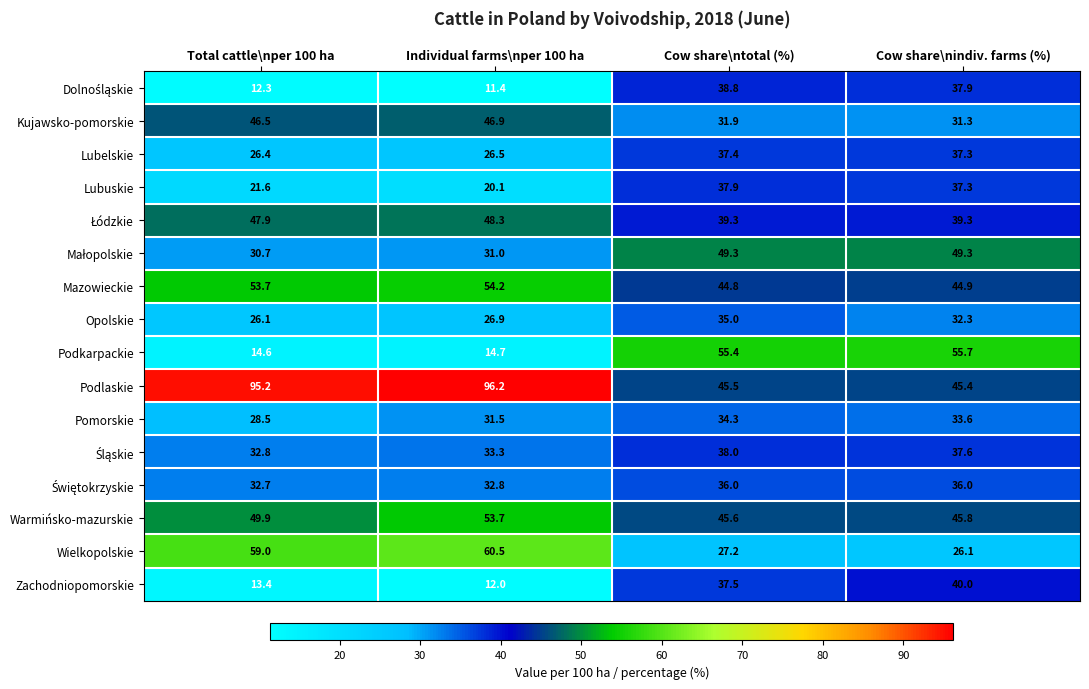

List the labels in order of Warmińsko-mazurskie value, largest first.

Individual farms\nper 100 ha, Total cattle\nper 100 ha, Cow share\nindiv. farms (%), Cow share\ntotal (%)